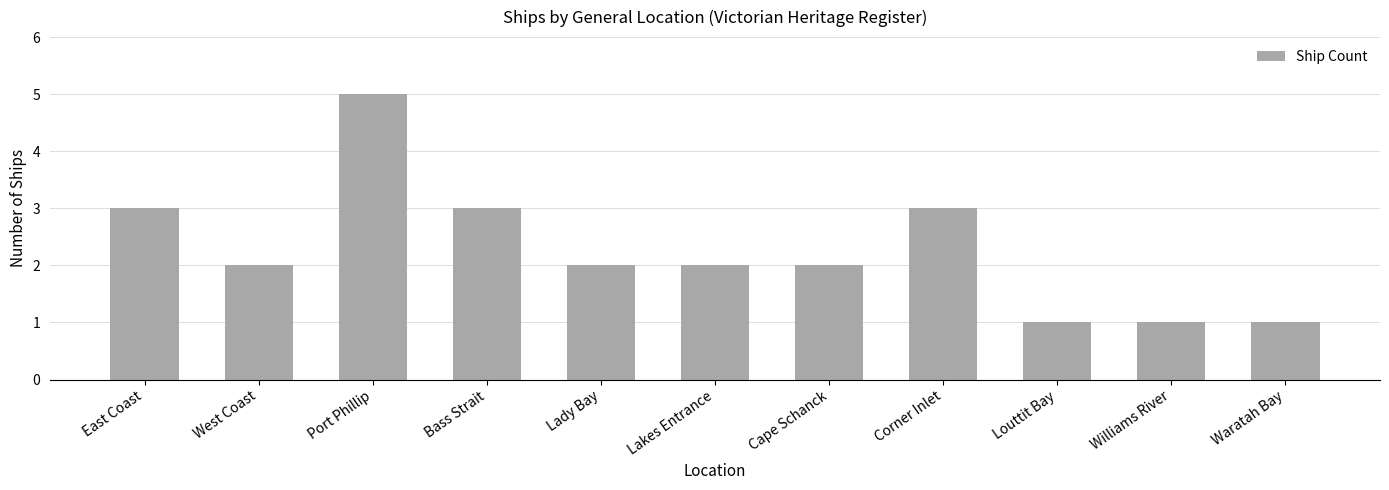

Which has a higher value, Lady Bay or Louttit Bay?

Lady Bay